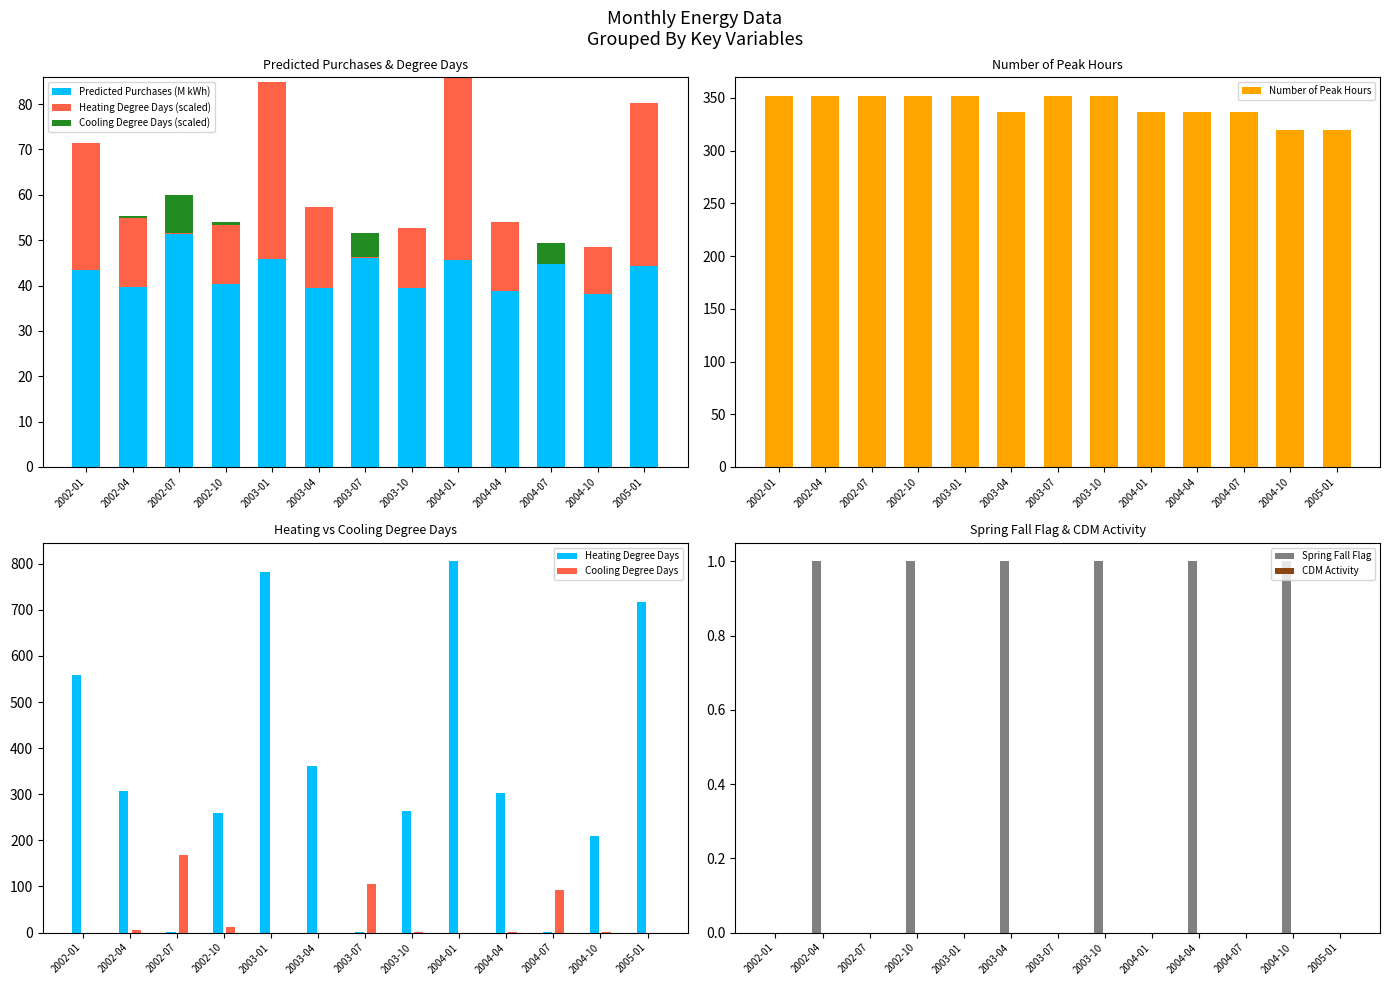

At which label does Predicted Purchases (M kWh) reach its peak?

2002-07